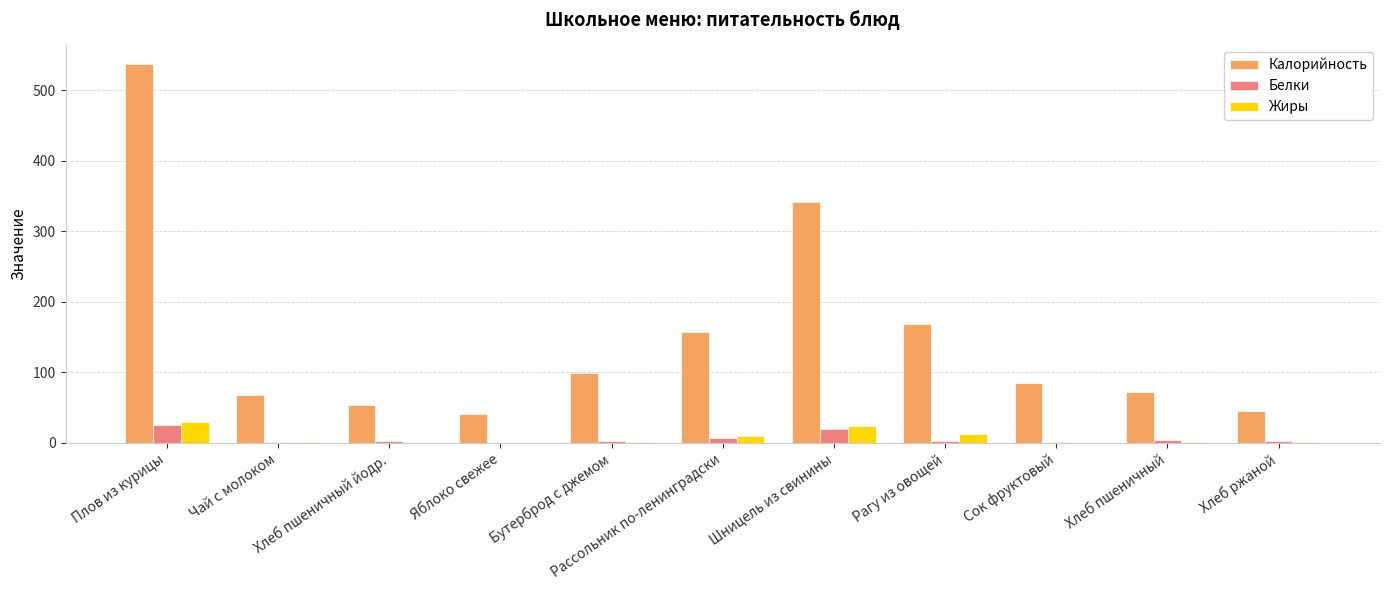

What is the sum of all Жиры values?

77.6